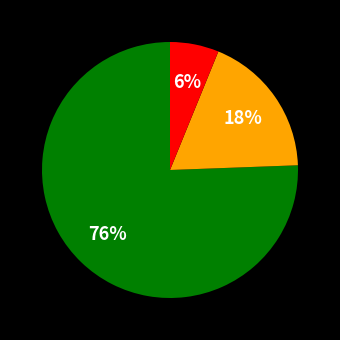

Is there a majority slice in this chart?

Yes